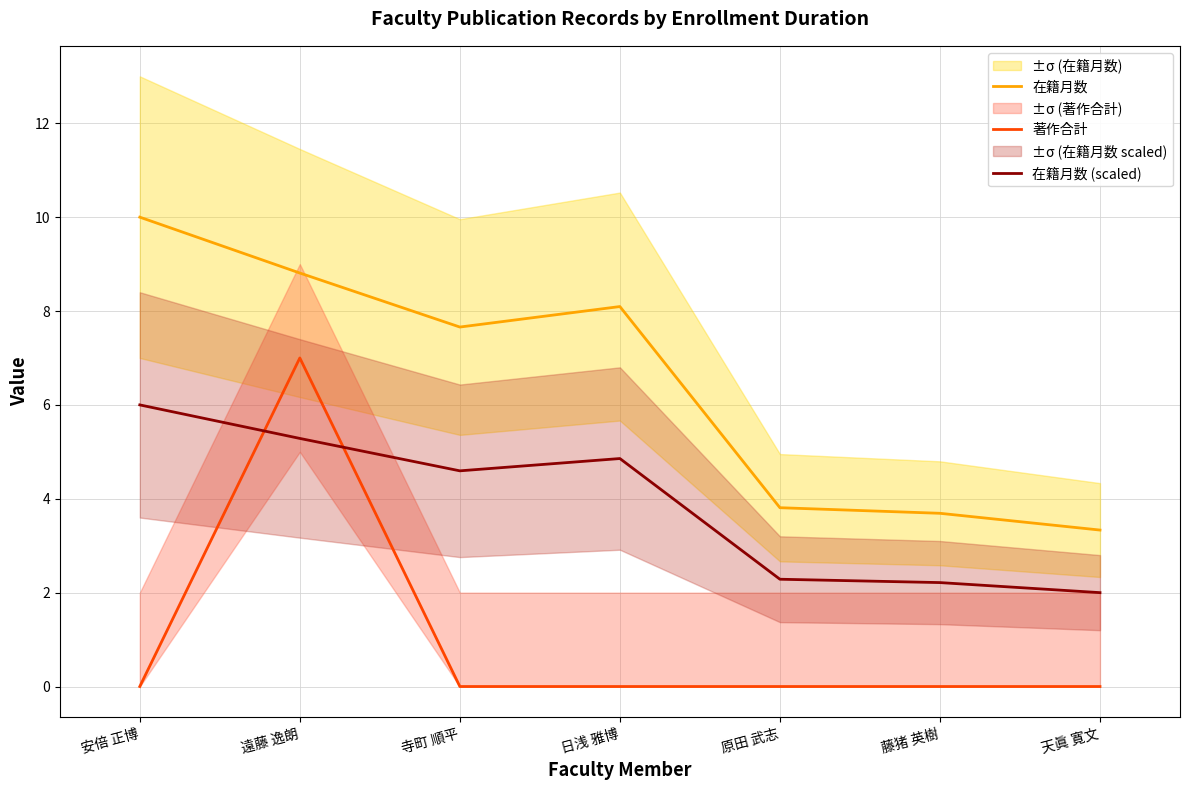

Where is the first local maximum for 在籍月数 (scaled)?

日浅 雅博